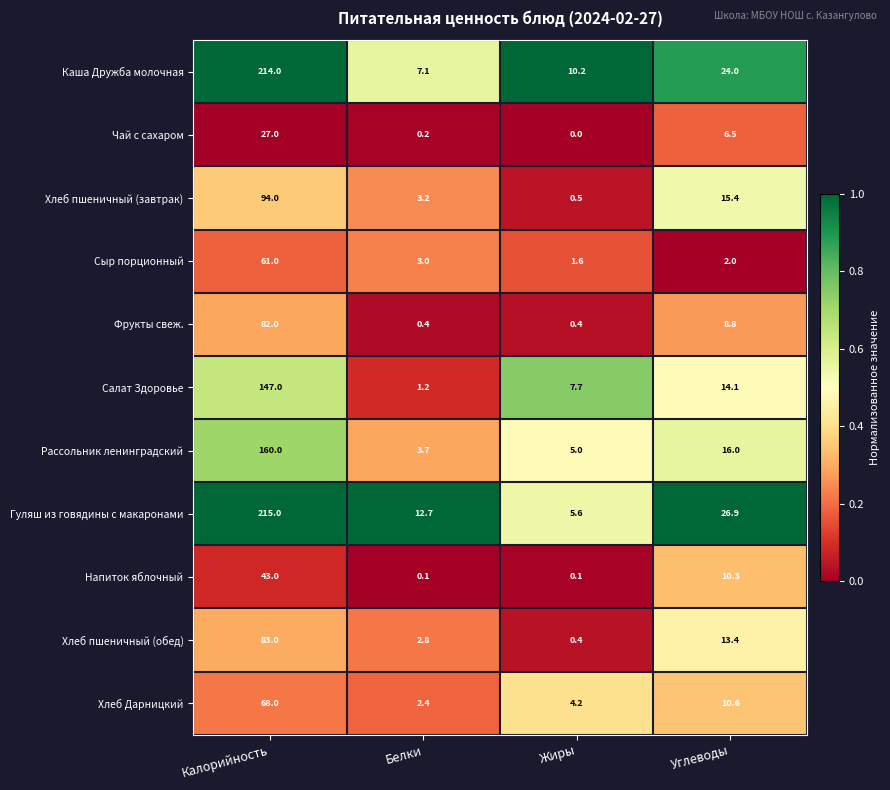

List the series in order of their peak value, highest first.

Гуляш из говядины с макаронами, Каша Дружба молочная, Рассольник ленинградский, Салат Здоровье, Хлеб пшеничный (завтрак), Хлеб пшеничный (обед), Фрукты свеж., Хлеб Дарницкий, Сыр порционный, Напиток яблочный, Чай с сахаром